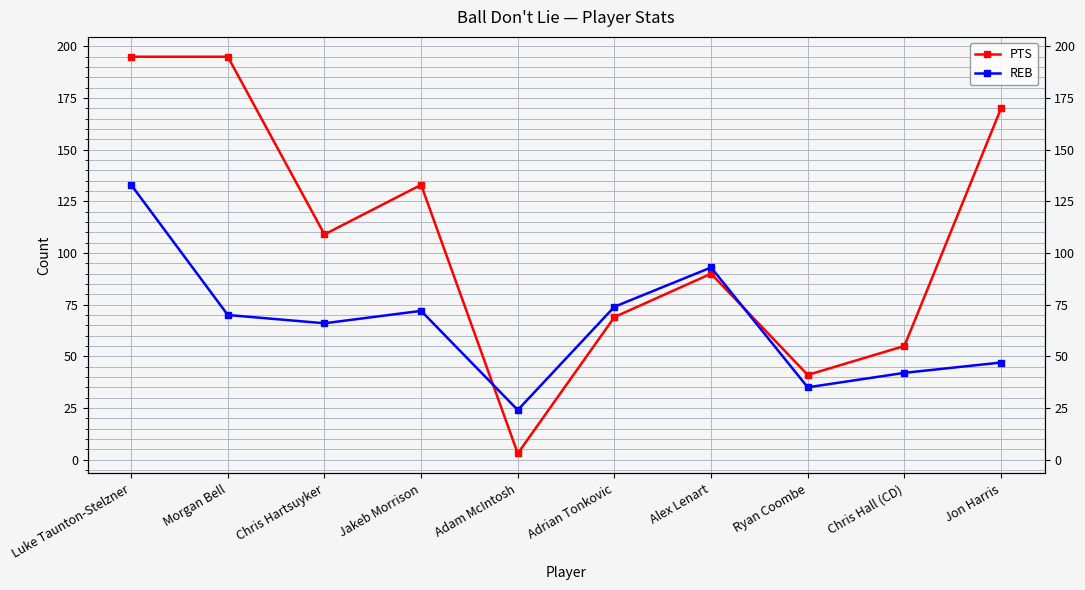

At which label is PTS closest to 99?

Alex Lenart